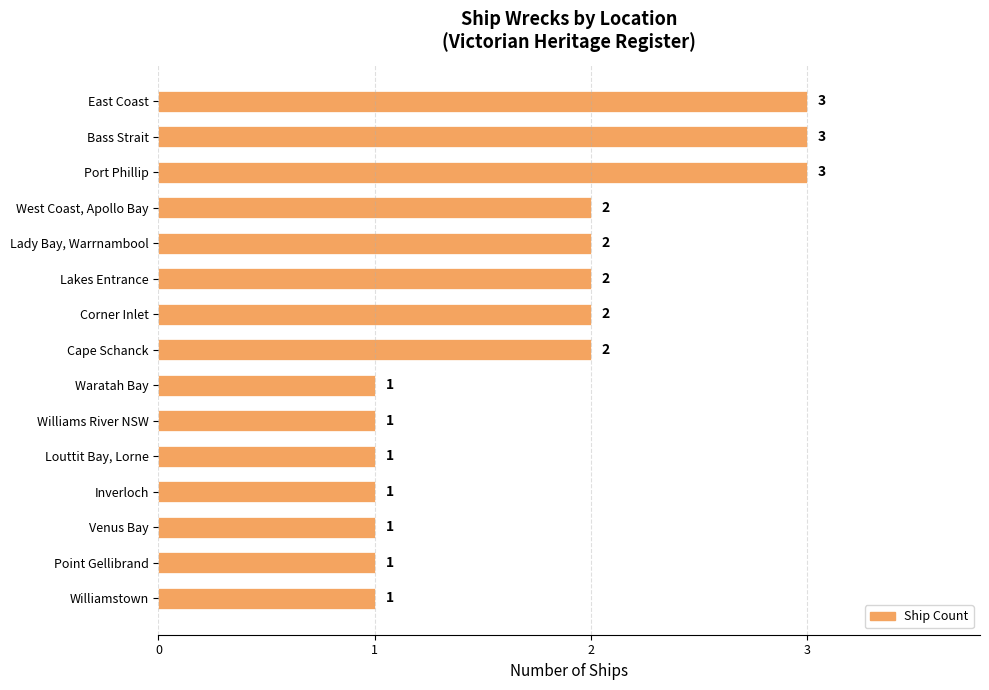

Is it true that the value at Lady Bay, Warrnambool is 3?

False